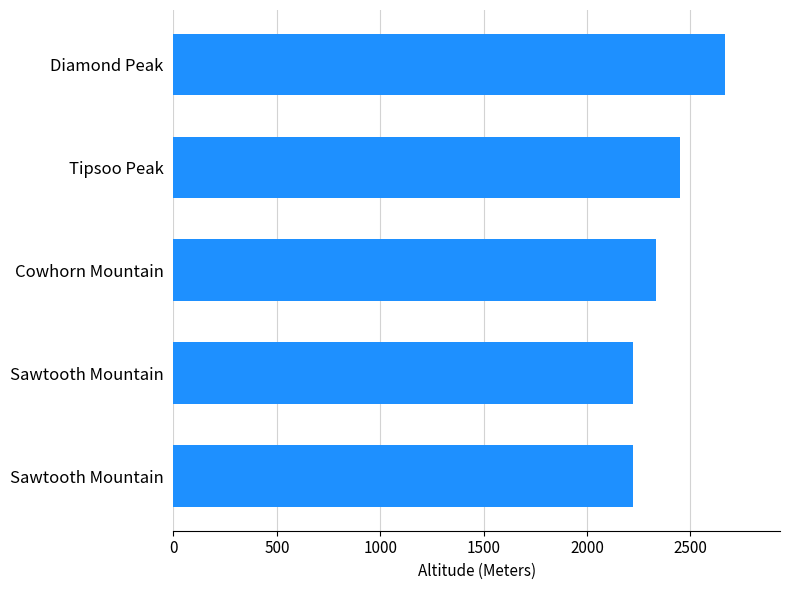

Are the bars horizontal?

Yes